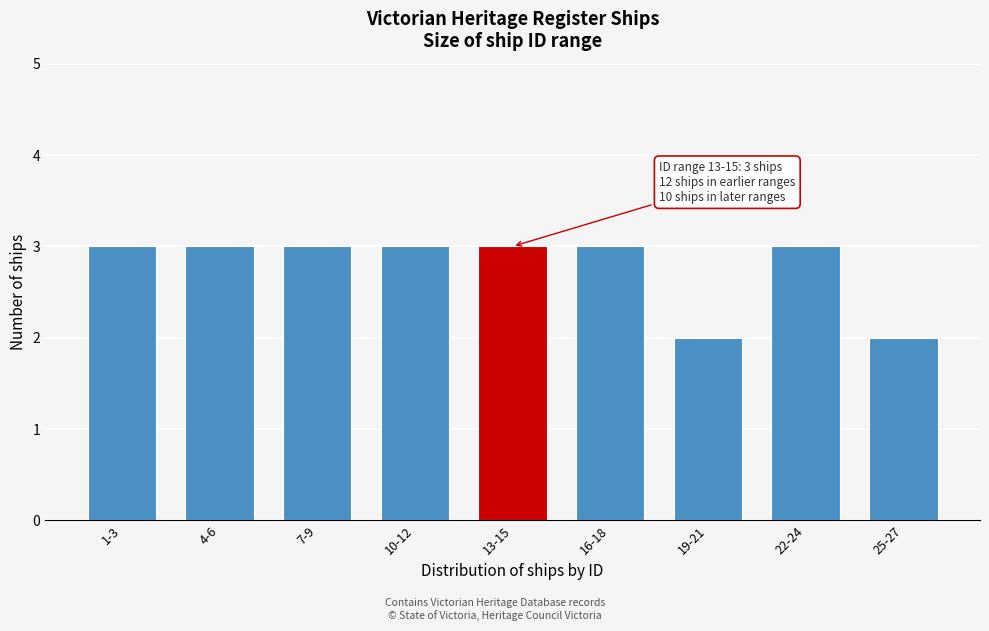

Reading left to right, transcribe all the data shown in this chart.

1-3=3	4-6=3	7-9=3	10-12=3	13-15=3	16-18=3	19-21=2	22-24=3	25-27=2